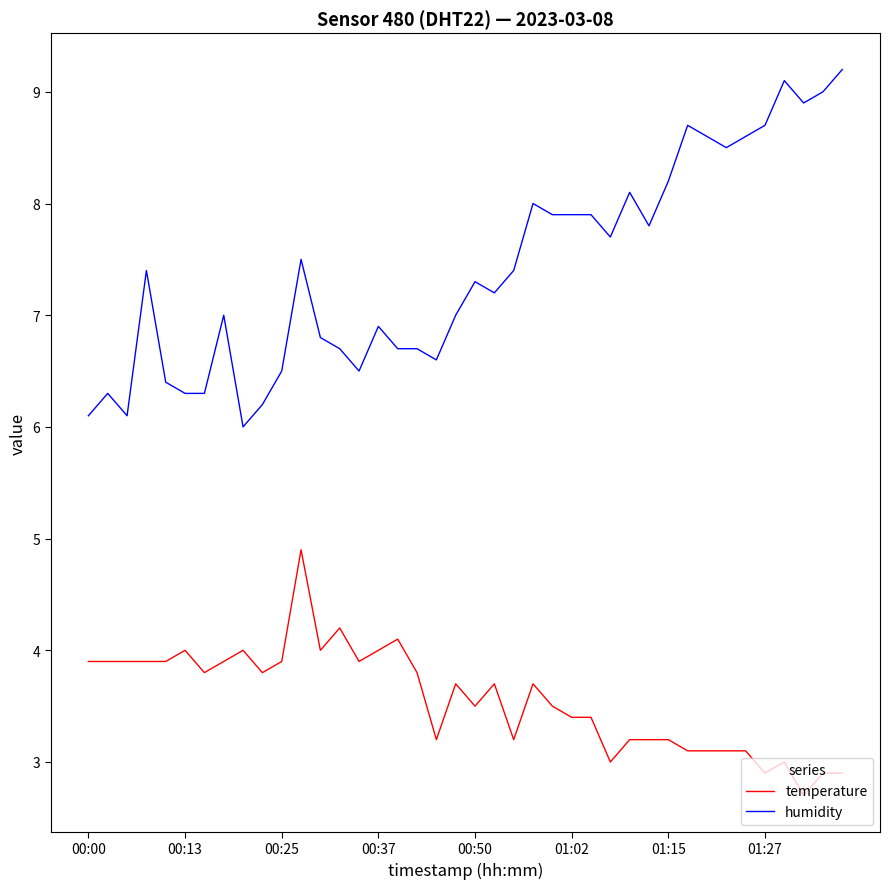

Which series has the largest total across all categories?

humidity